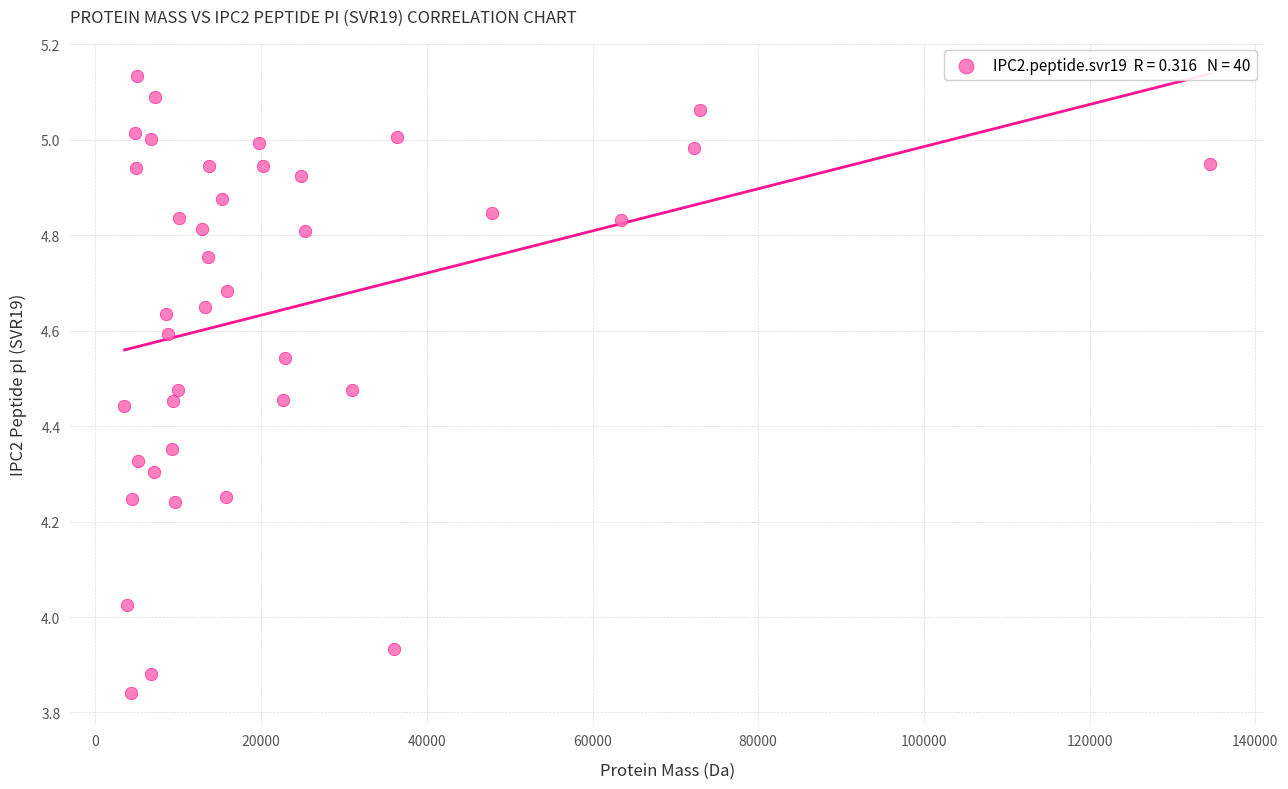

How many points are shown in the scatter plot?

40